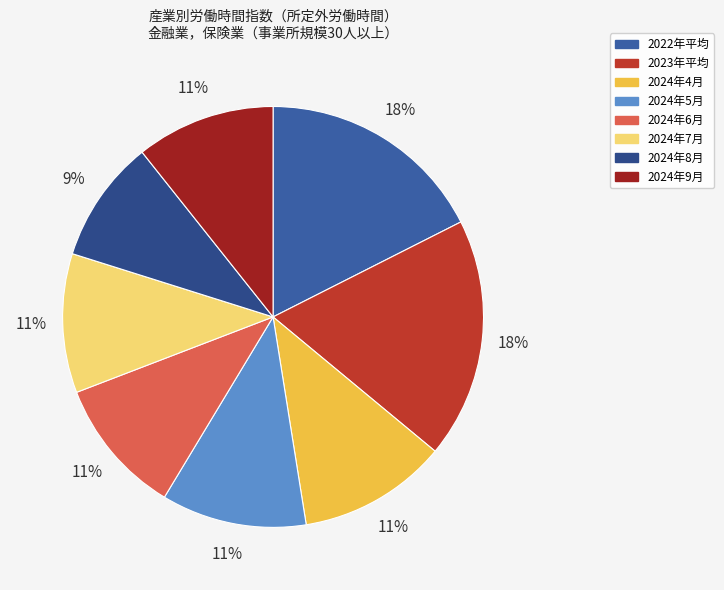

Approximately how many times larger is the value at 2022年平均 compared to 2024年6月?

1.7